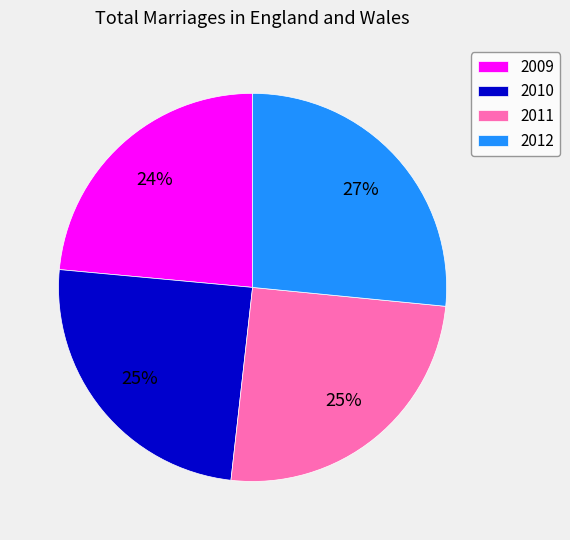

Which category has the biggest portion of the pie?

2012